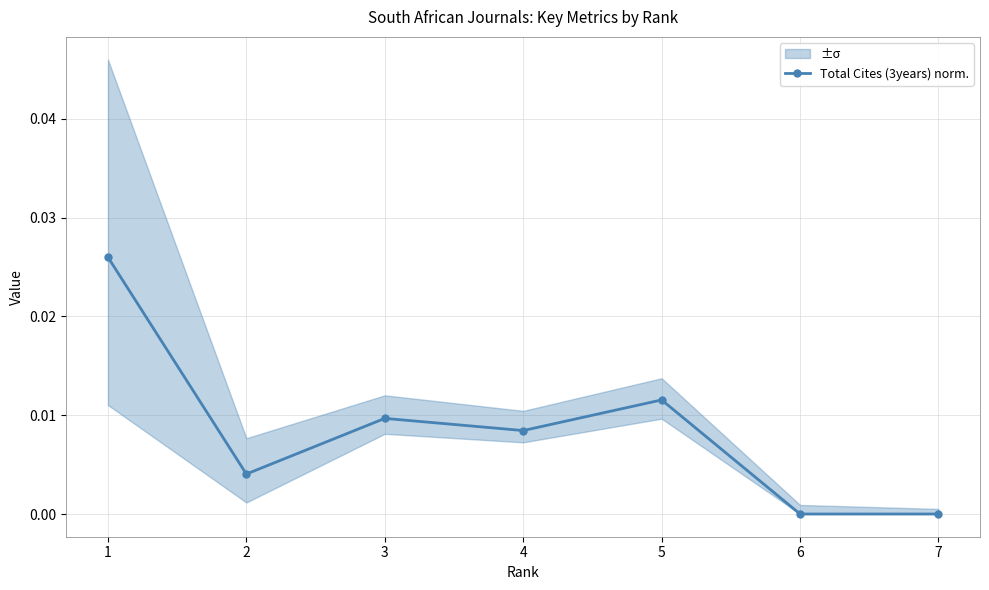

Which has a higher value, 3 or 7?

3